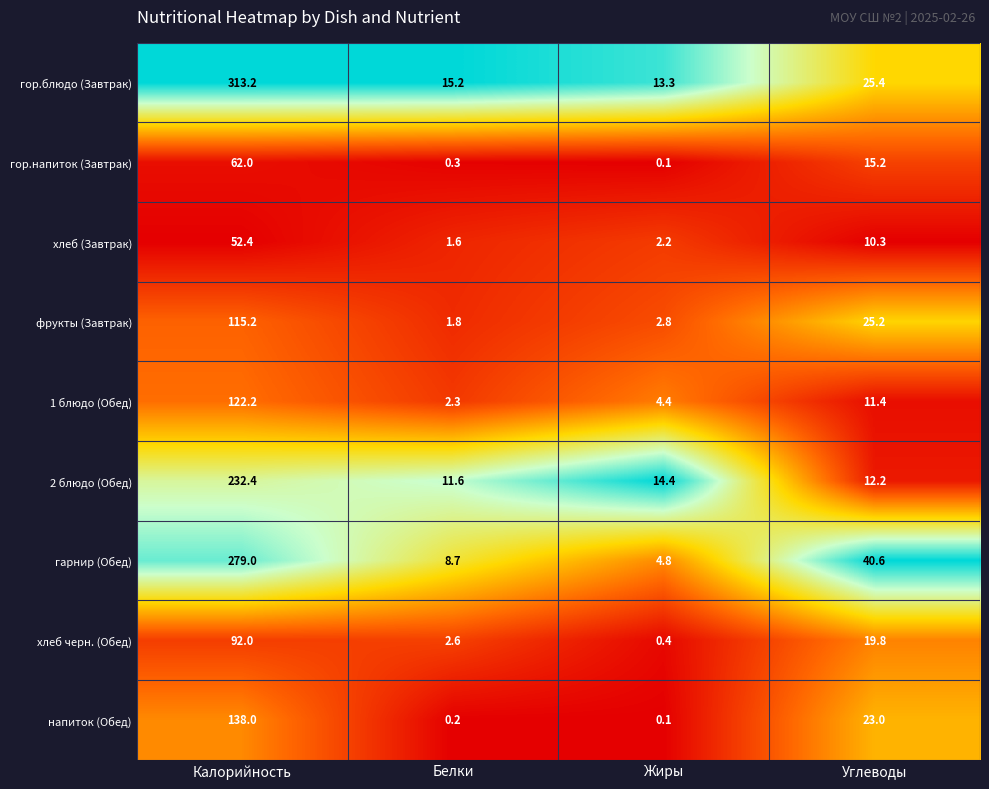

At which category does the chart reach its minimum across all series?

Жиры